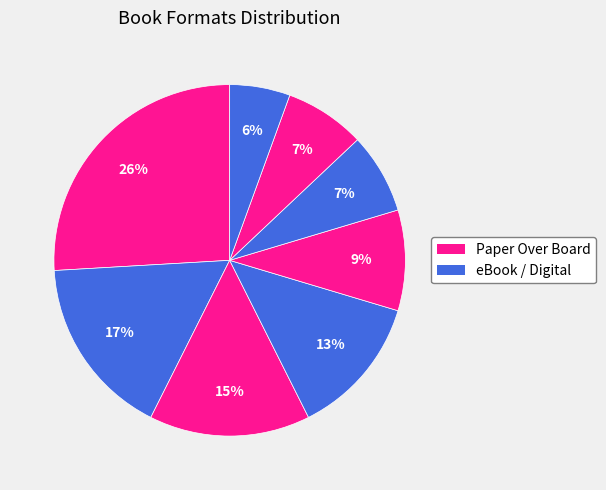

How many segments does this pie chart have?

8